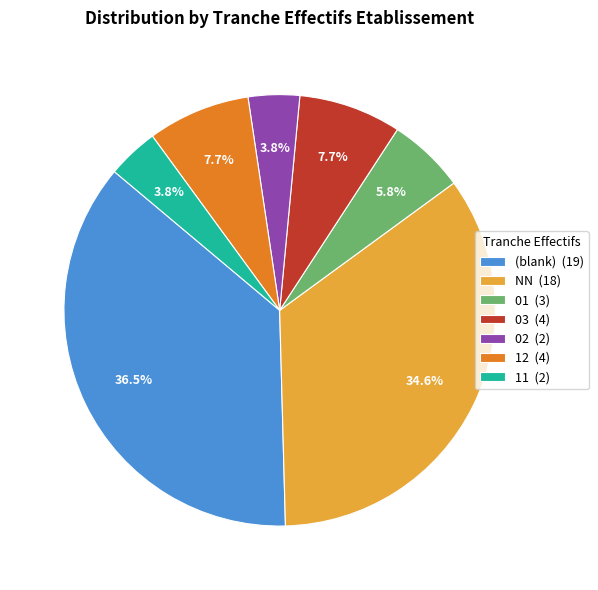

Is there a majority slice in this chart?

No